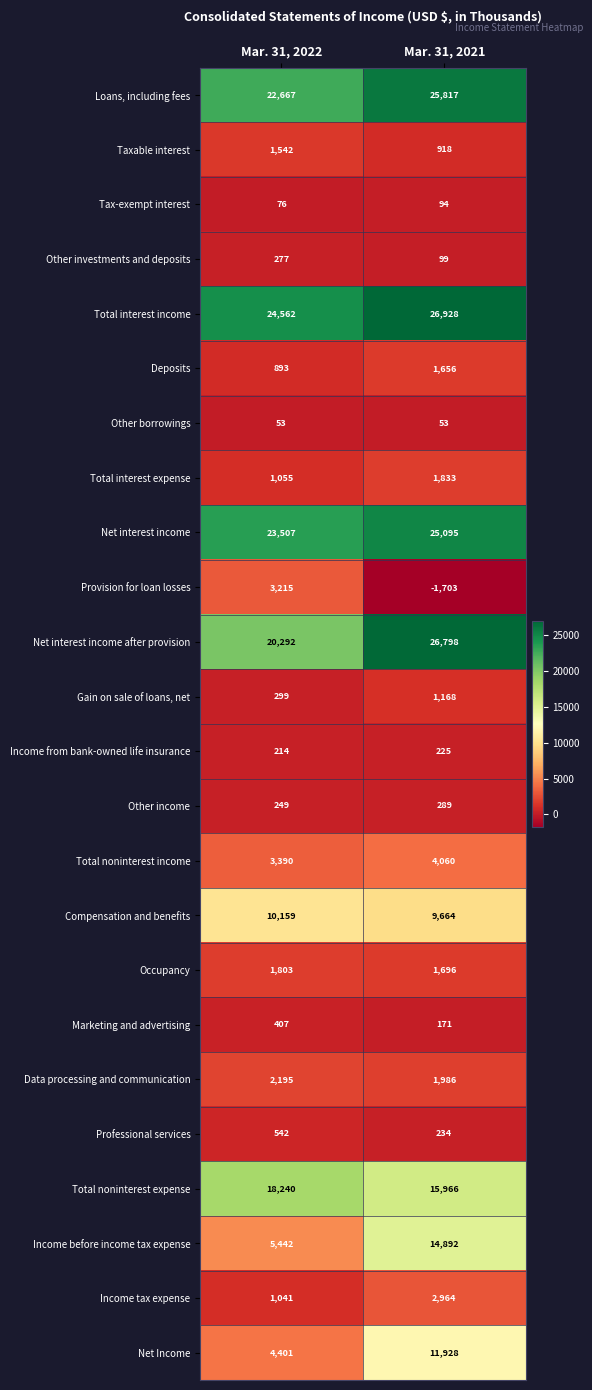

True or false: Deposits has a value of 1371 at Mar. 31, 2022.

False